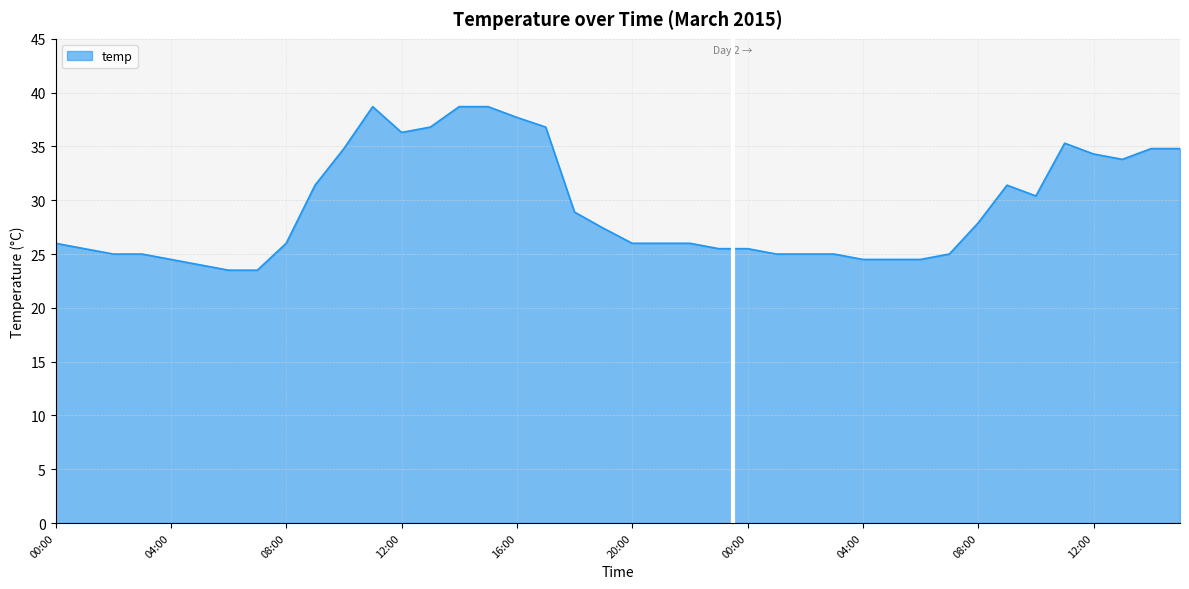

What is the average value?

29.4